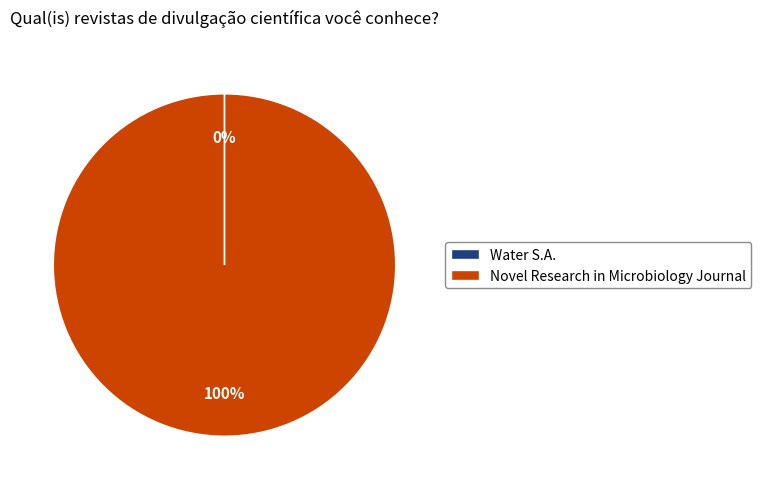

Which slice is the largest?

Novel Research in Microbiology Journal